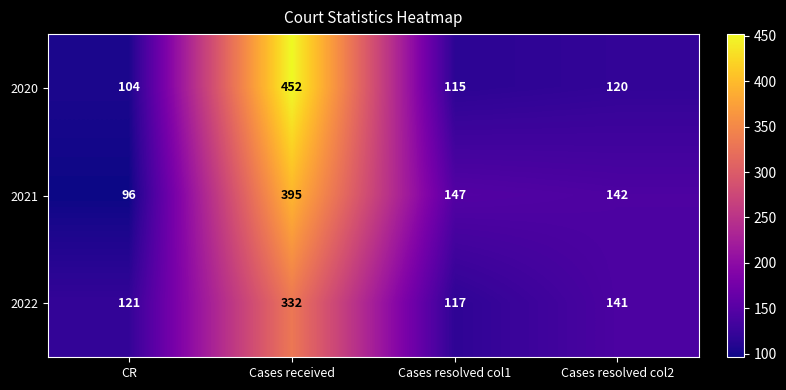

Which series has the largest total across all categories?

2020